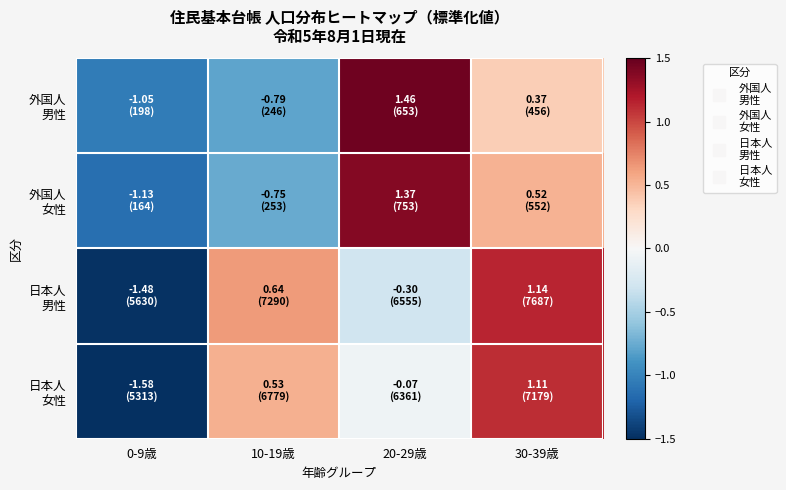

At which category does the chart reach its minimum across all series?

0-9歳